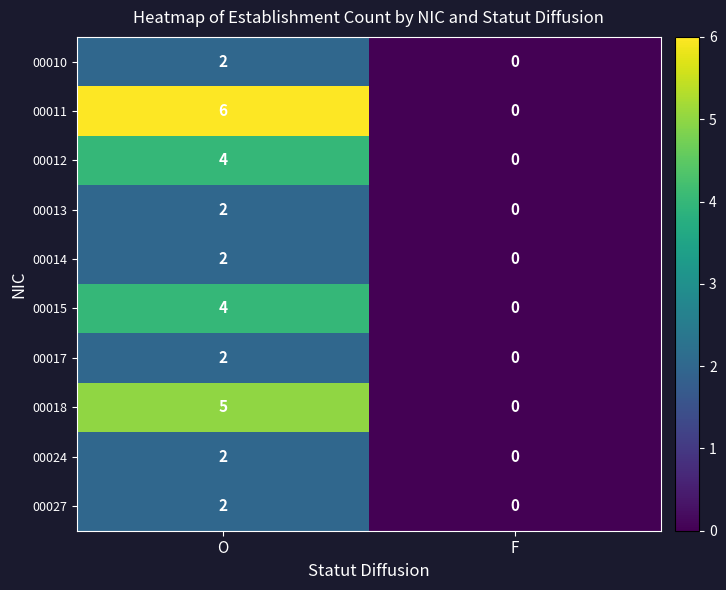

True or false: 00027 has a value of 2 at O.

True